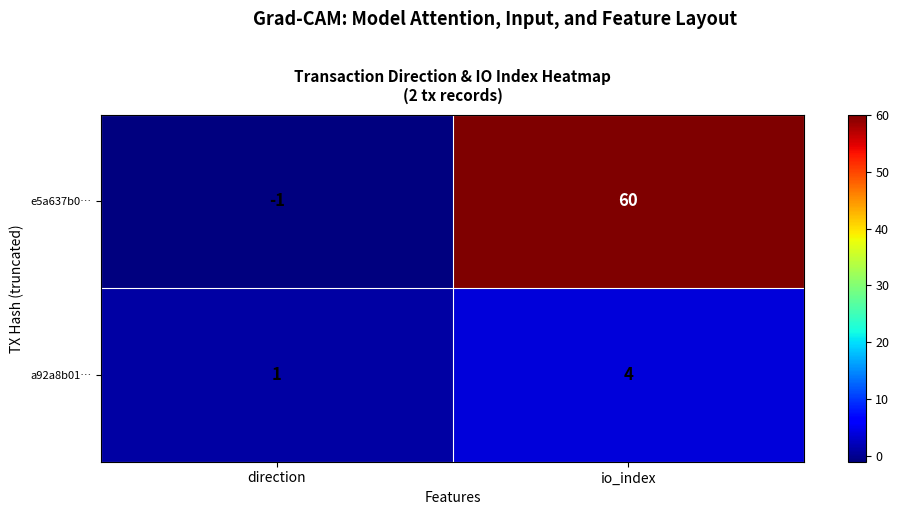

At io_index, list the series in order from largest to smallest.

e5a637b0…, a92a8b01…